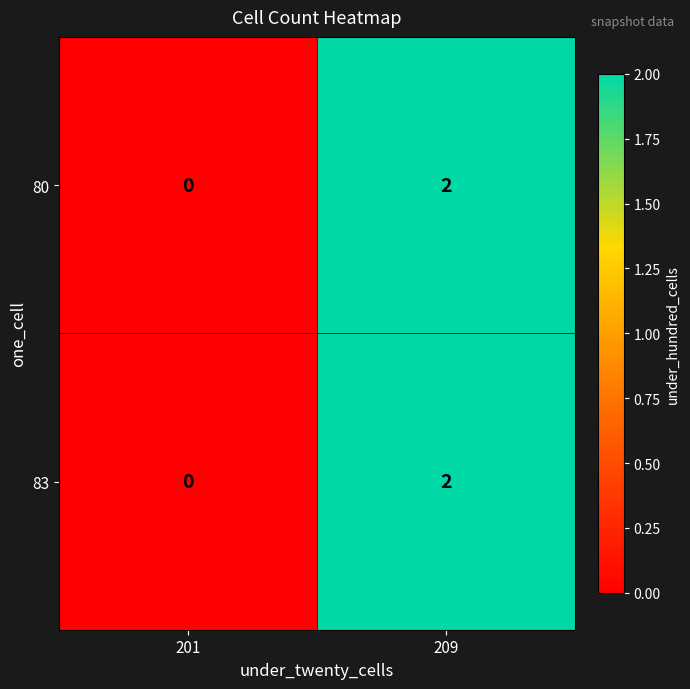

What is the total value across all series at 209?

4